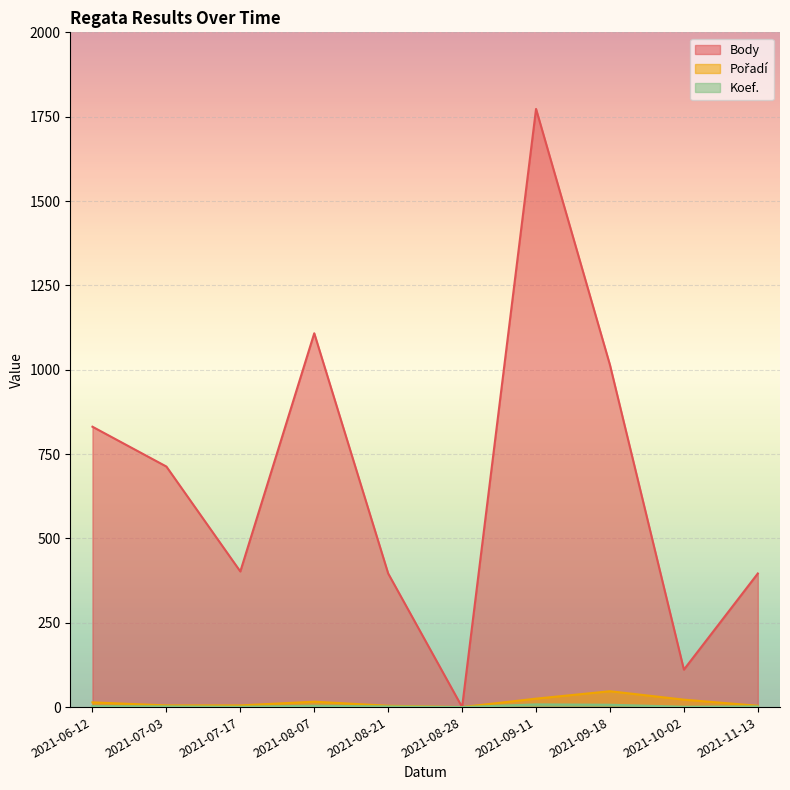

At which category is the sum across all series the highest?

2021-09-11